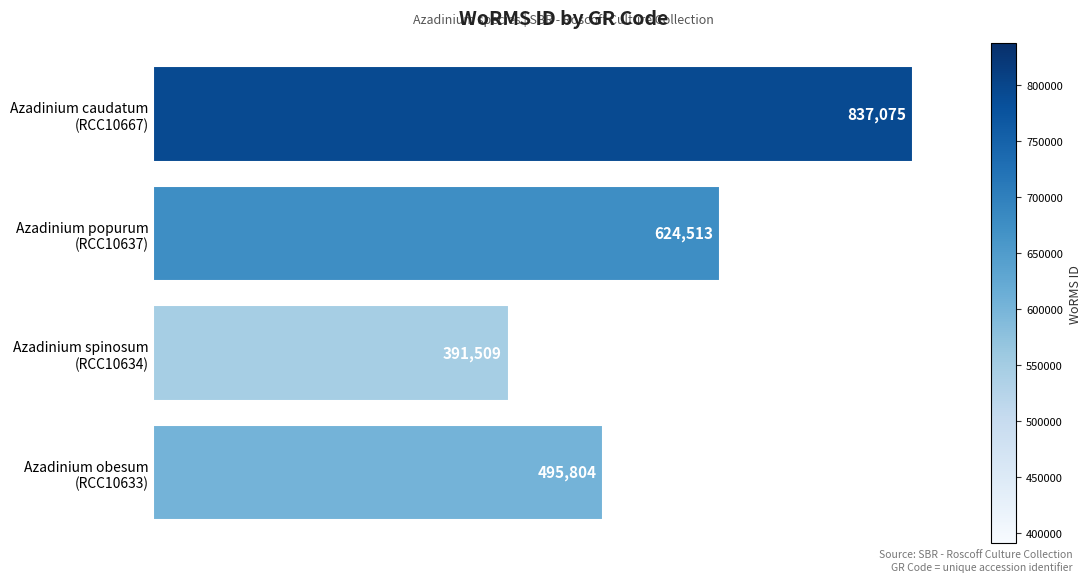

Where is the data nearest to the value 614292?

Azadinium popurum
(RCC10637)